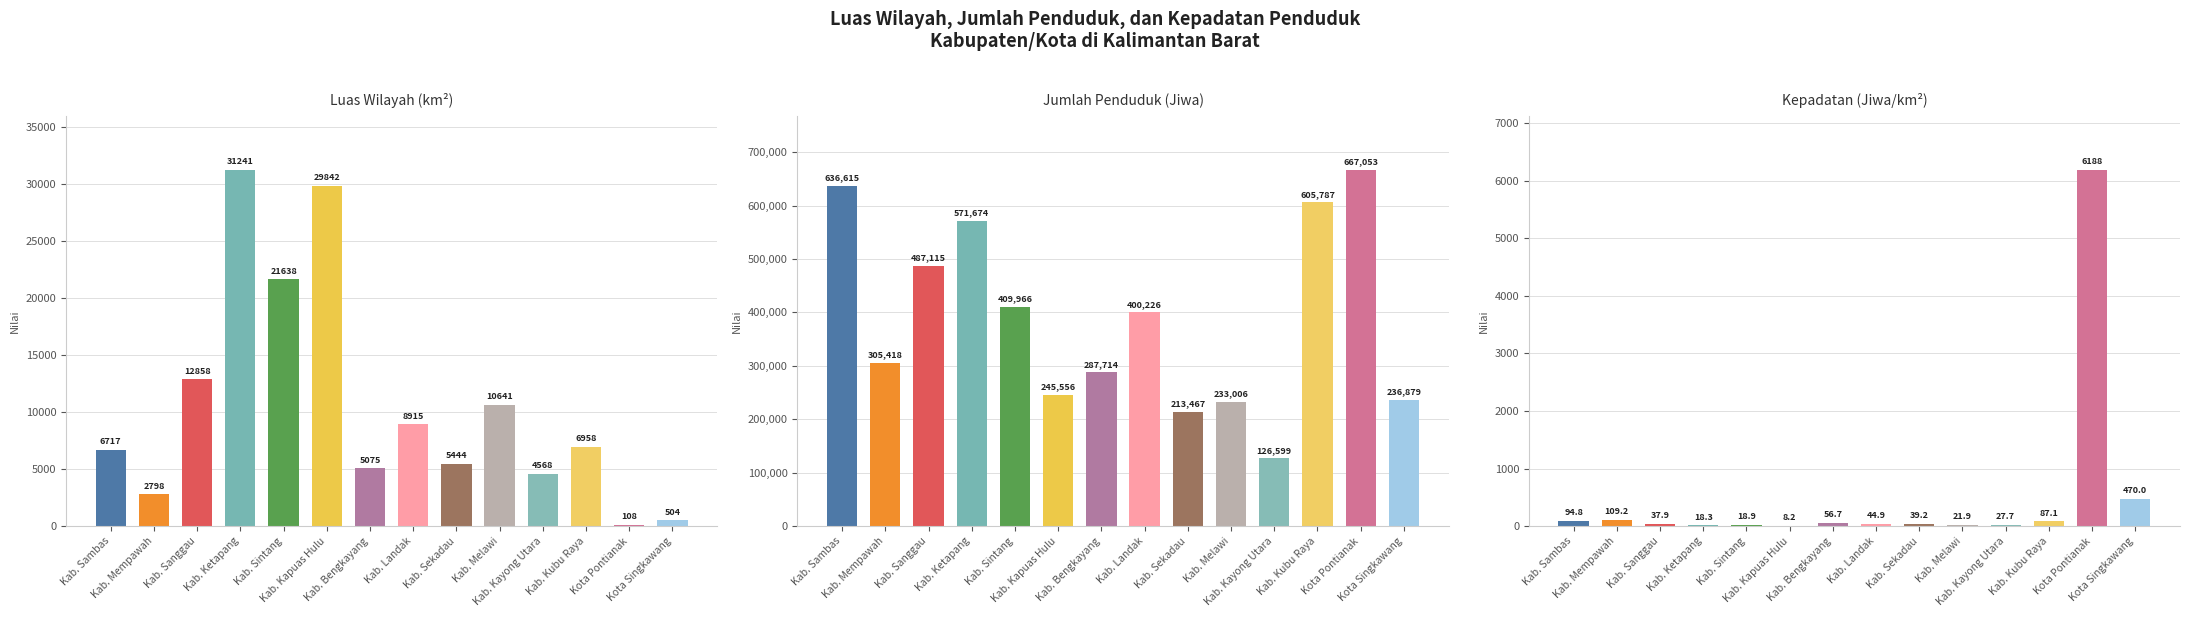

What is the label of the 11th bar from the right?

Kab. Ketapang